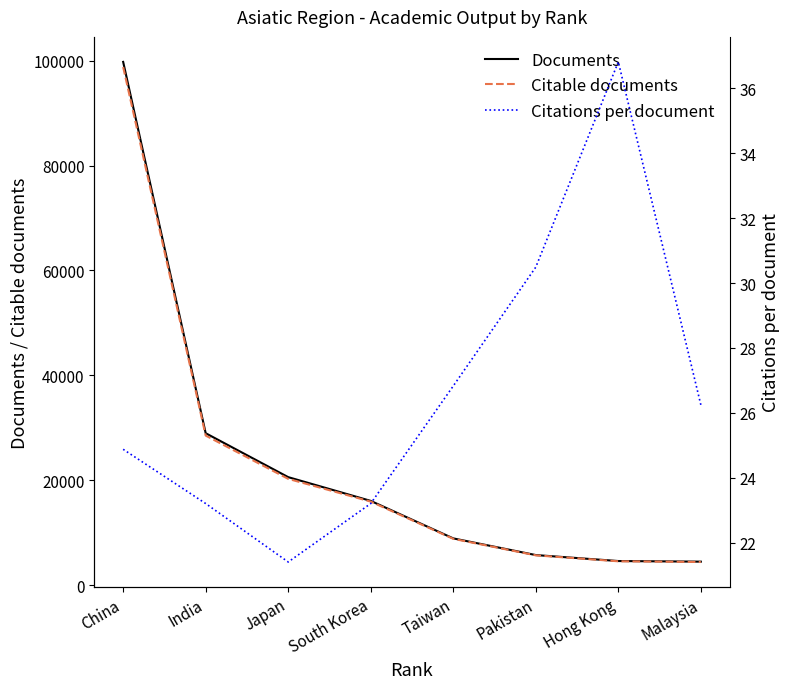

Is it true that Citations per document equals 57.0 at Hong Kong?

False